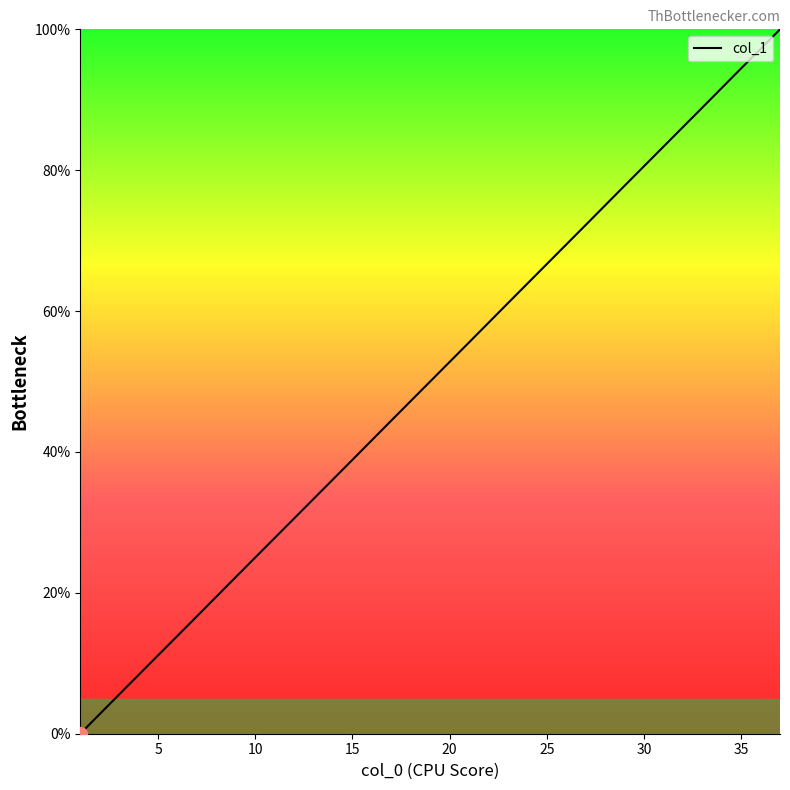

What is the difference between the maximum and minimum values?

100.0